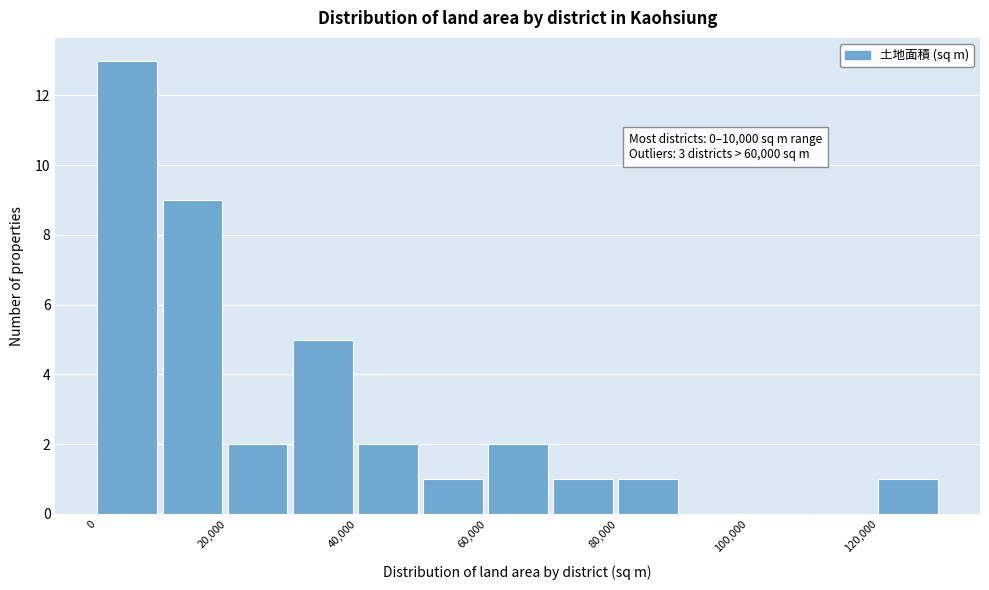

Over which range of the x-axis is the bar tallest?

0 to 10000